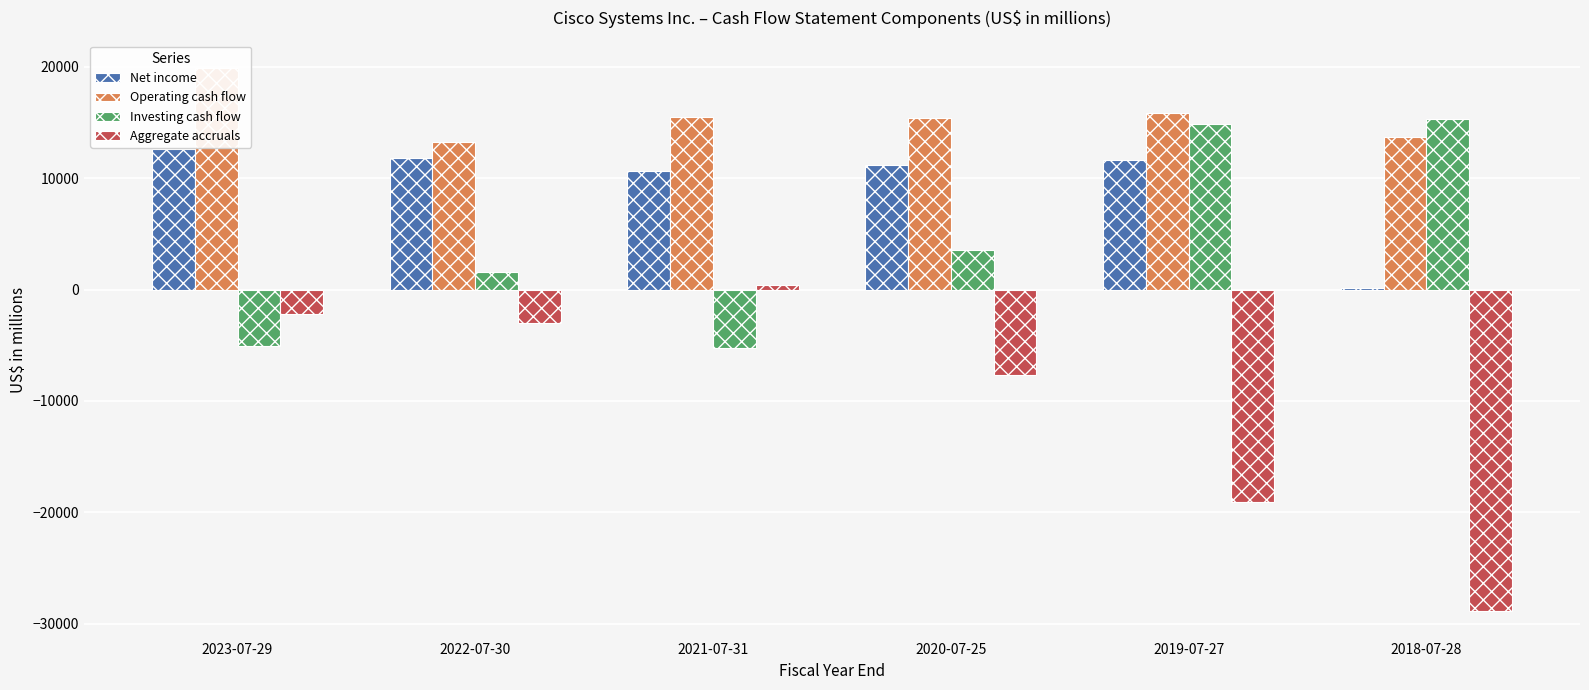

List the series in order of their overall mean, highest first.

Operating cash flow, Net income, Investing cash flow, Aggregate accruals